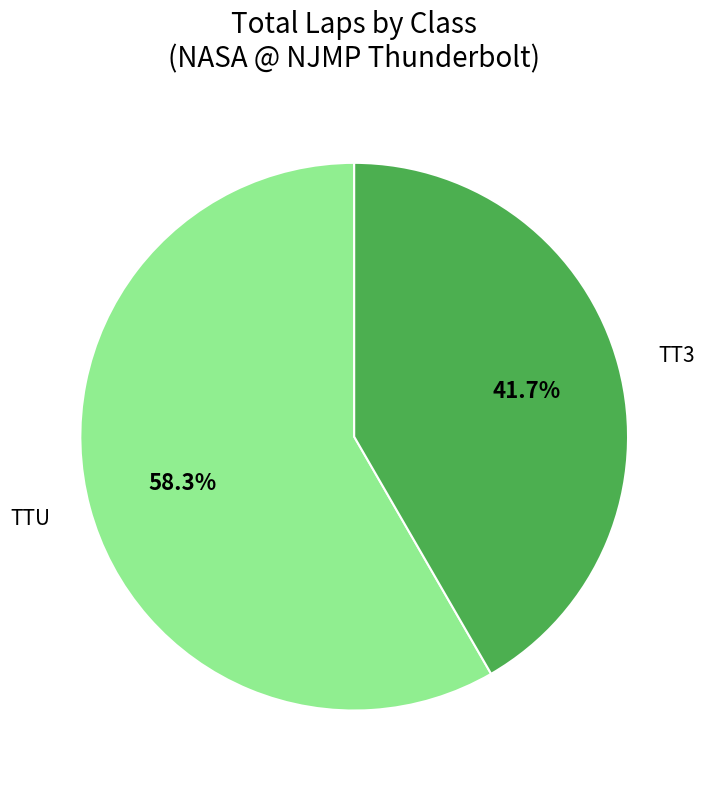

Is there any slice that represents more than half of the pie?

Yes